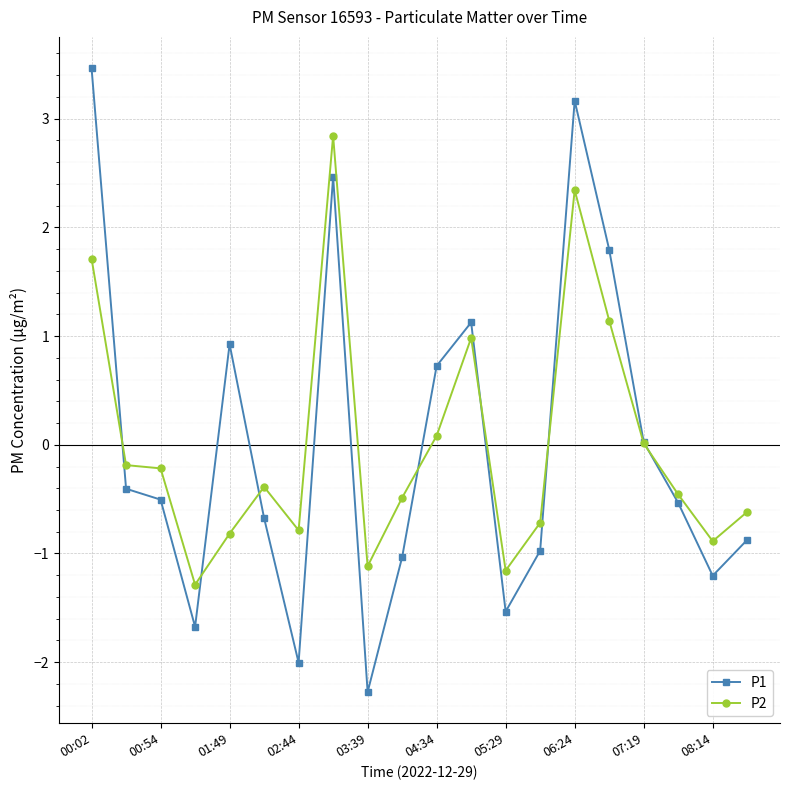

In P1, how many points are higher than both neighbors (excluding endpoints)?

4